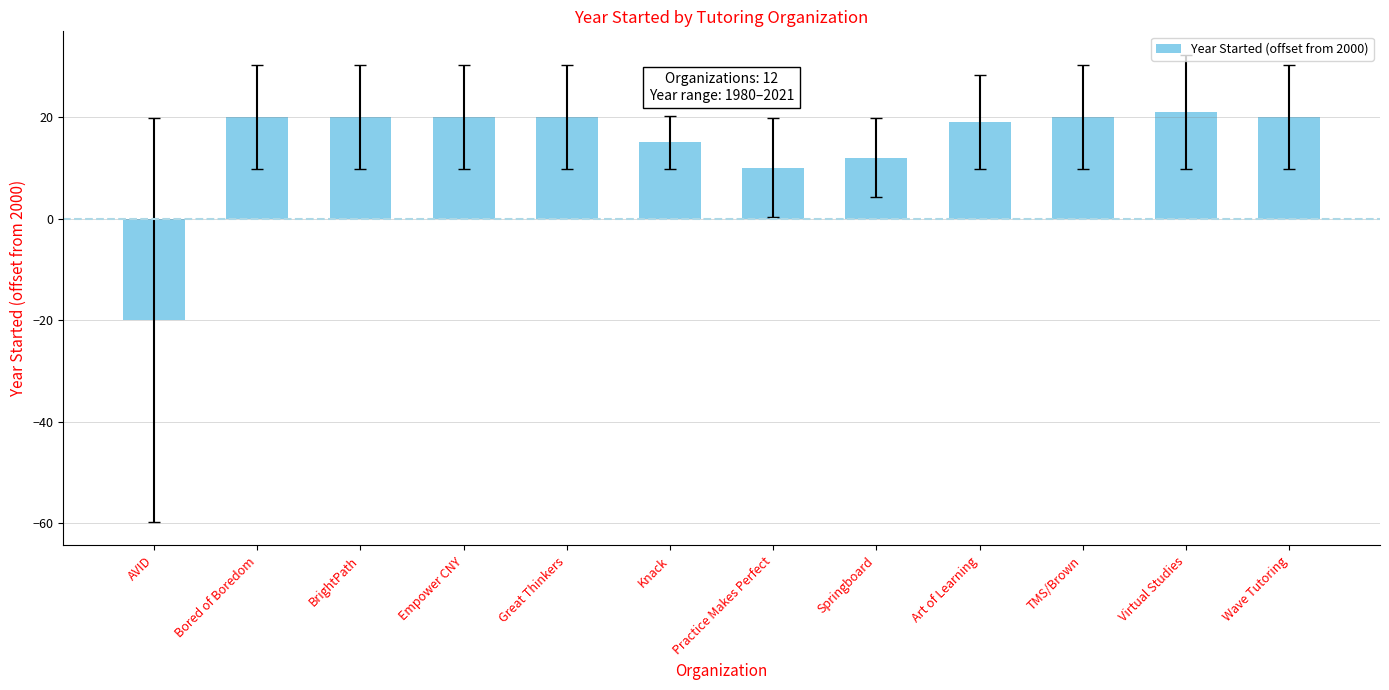

Which has a higher value, Virtual Studies or Empower CNY?

Virtual Studies